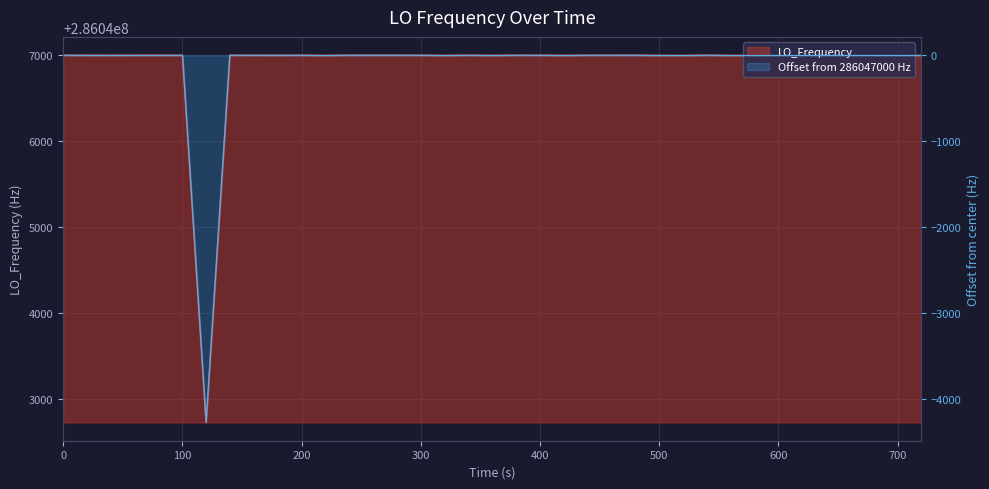

What is the difference between the maximum and minimum values?

4276.0